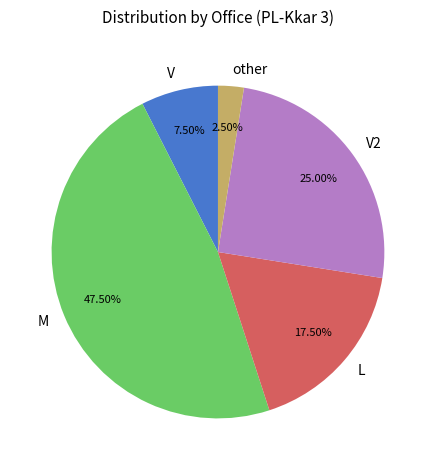

Rank the categories by value from highest to lowest.

M, V2, L, V, other